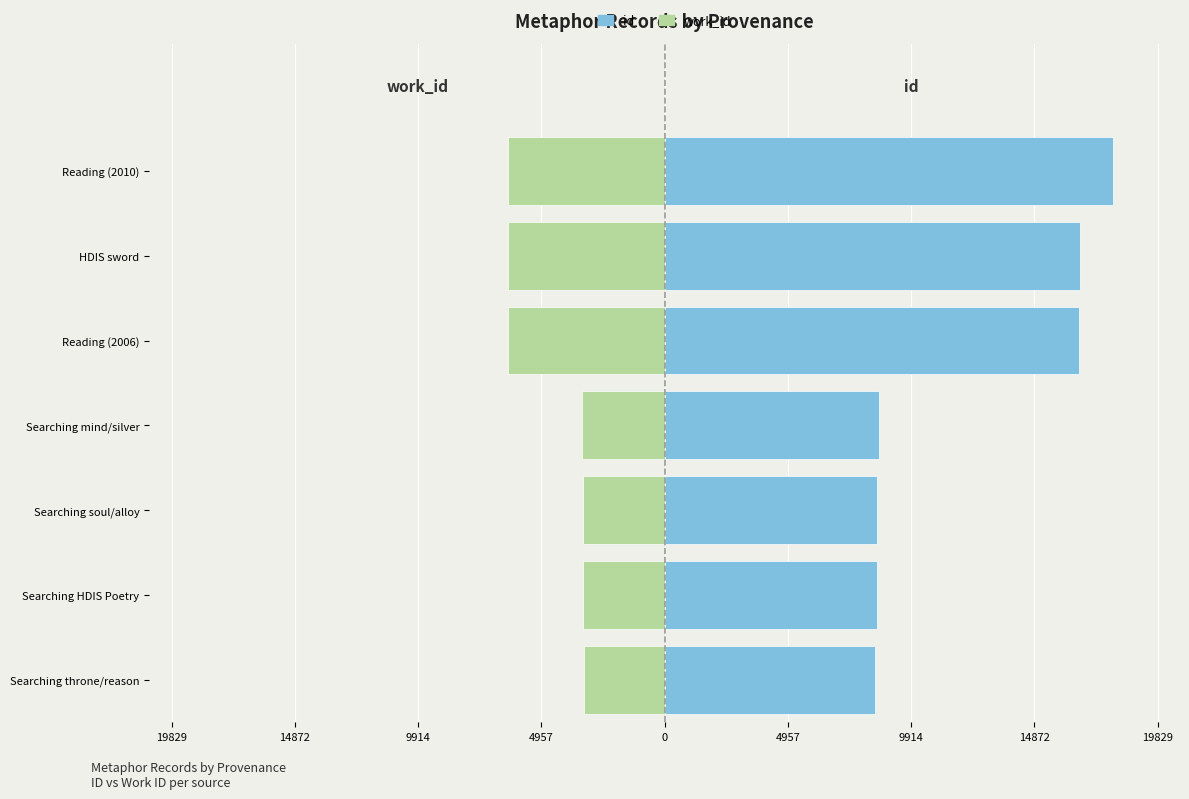

Is it true that id equals 15152 at Searching soul/alloy?

False